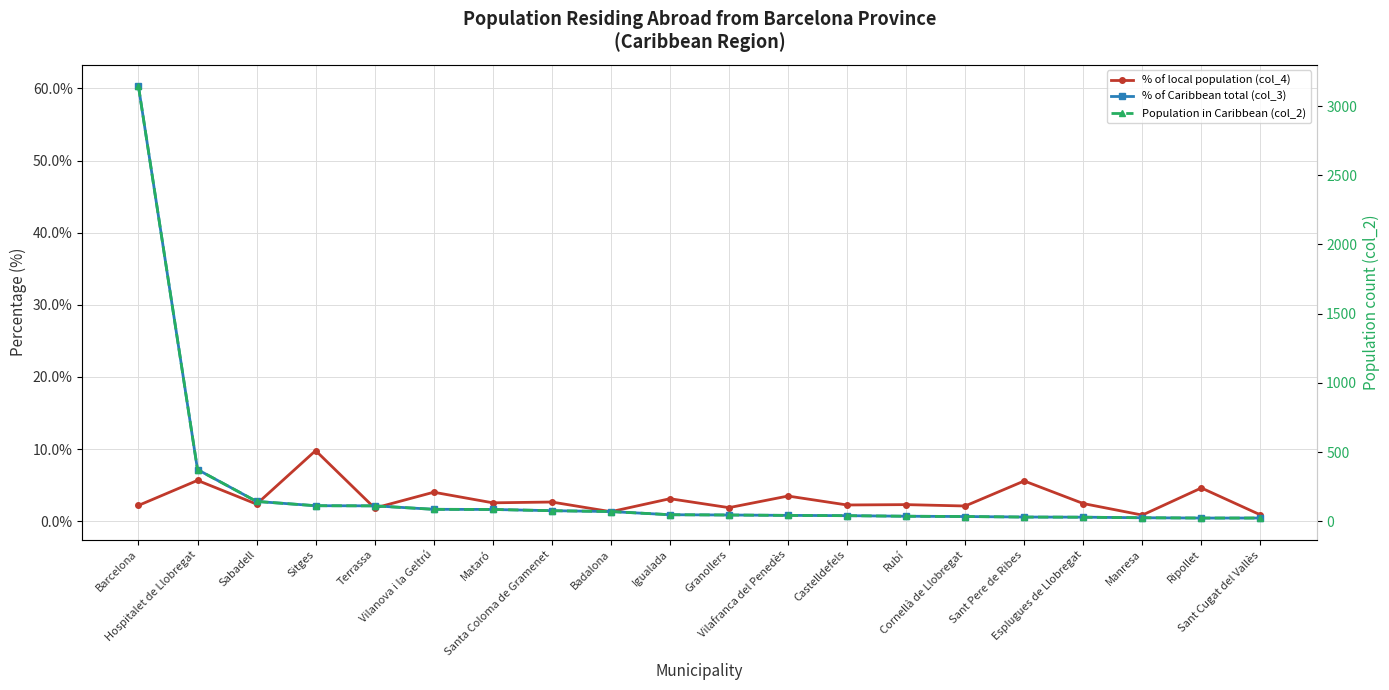

What is the spread (max minus min) of values at Castelldefels?

39.2